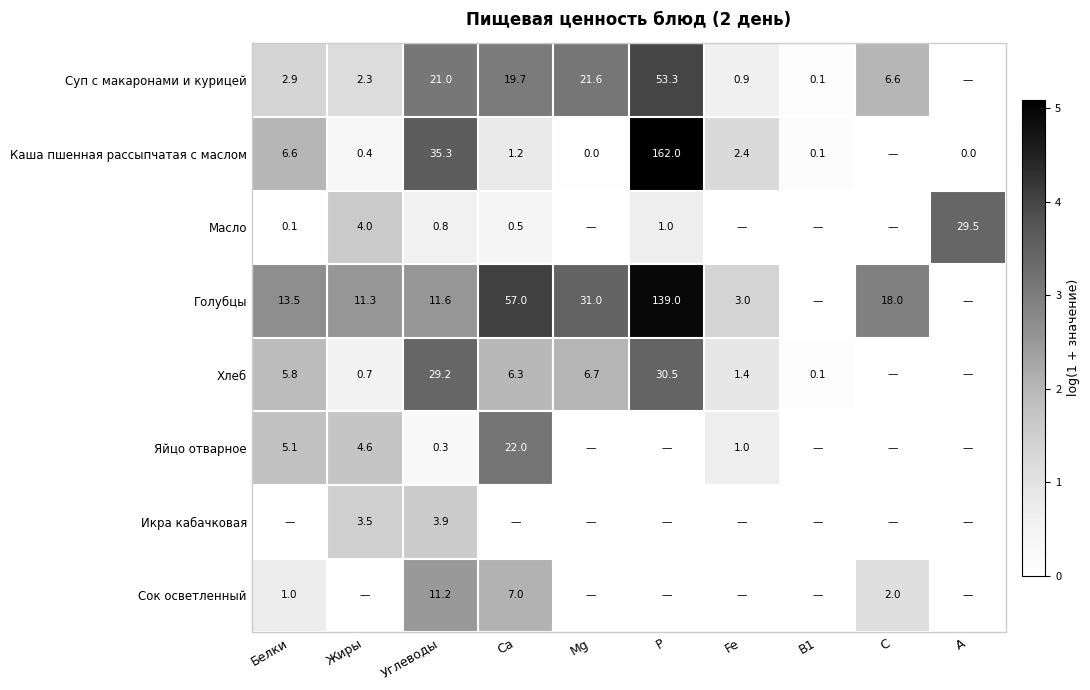

What is the difference between the Хлеб values at Fe and Р?

29.1